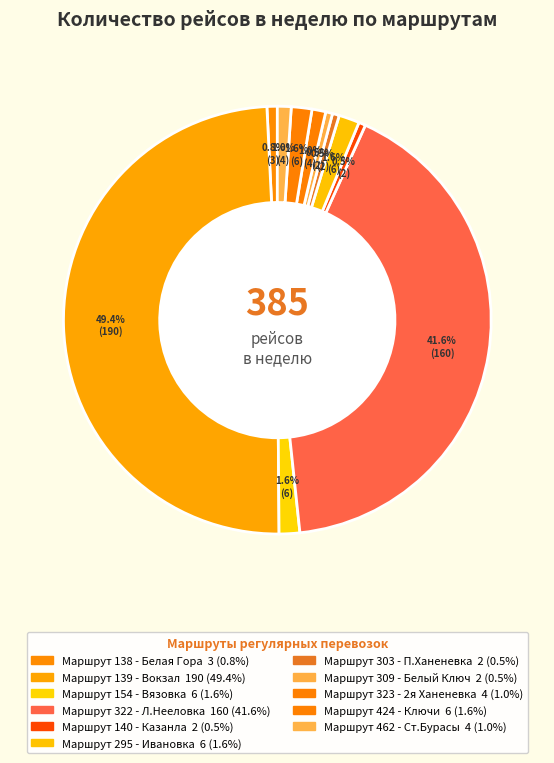

To the nearest percent, what is the difference between the largest and smallest slice percentages?

49%